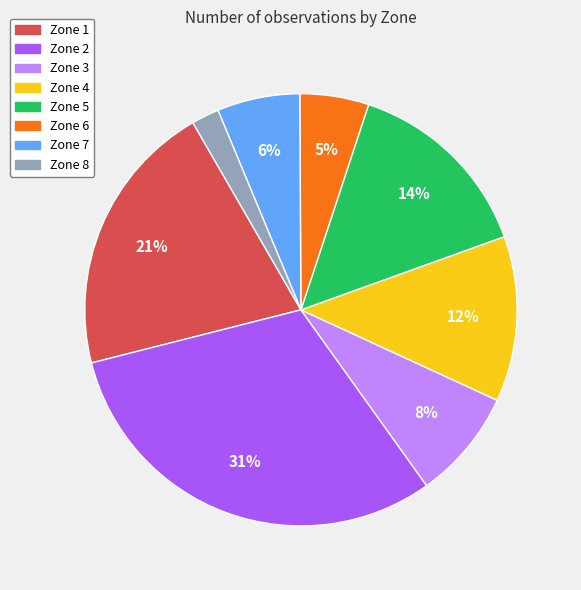

Which category has the smallest portion of the pie?

Zone 8